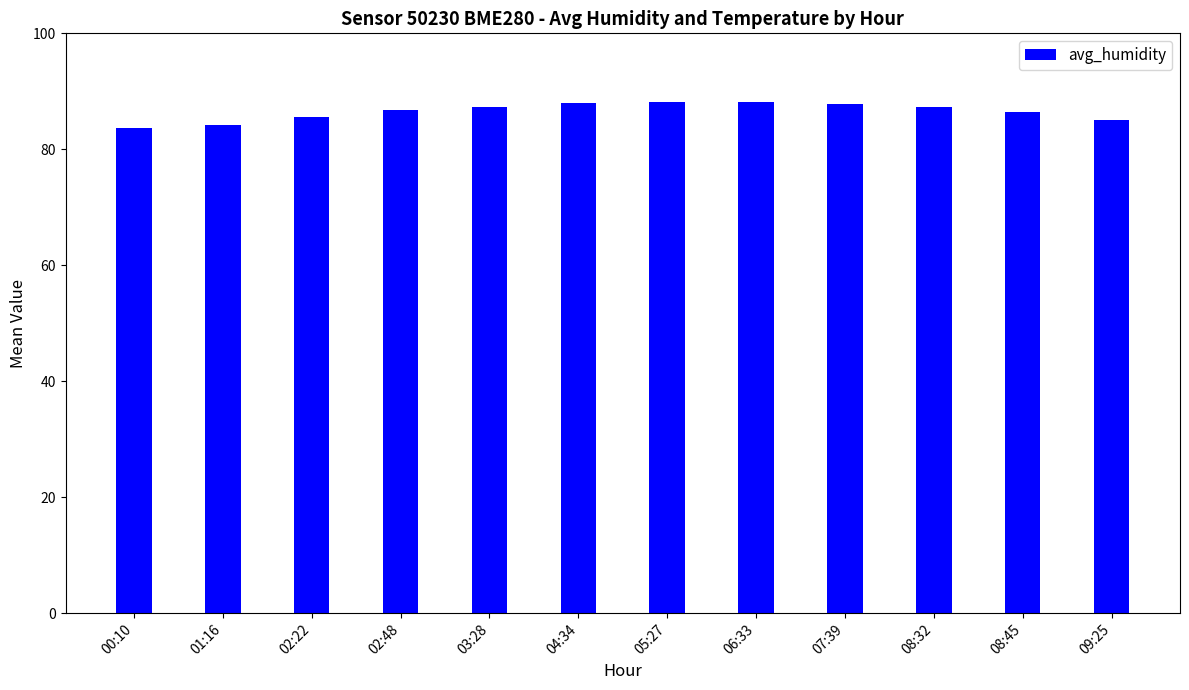

What is the change in value from 02:22 to 09:25?

-0.4